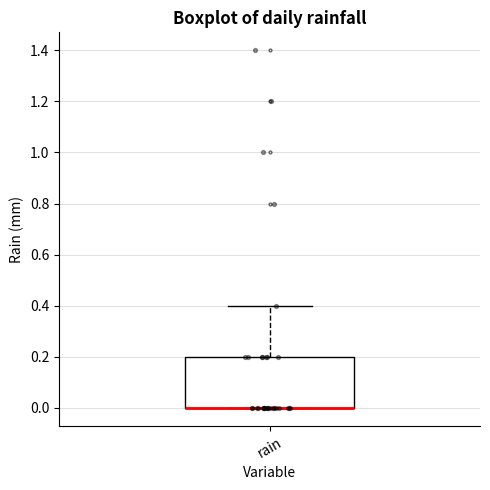

Transcribe this box plot: give where the median line is, the range the box spans, and where the two whiskers end, as read against the y-axis. The values are not printed on the chart, so give them approximately, as read against the axis.

median 0.0 (drawn on the box's lower edge), box 0.0 to 0.2, whiskers 0.0 to 0.4